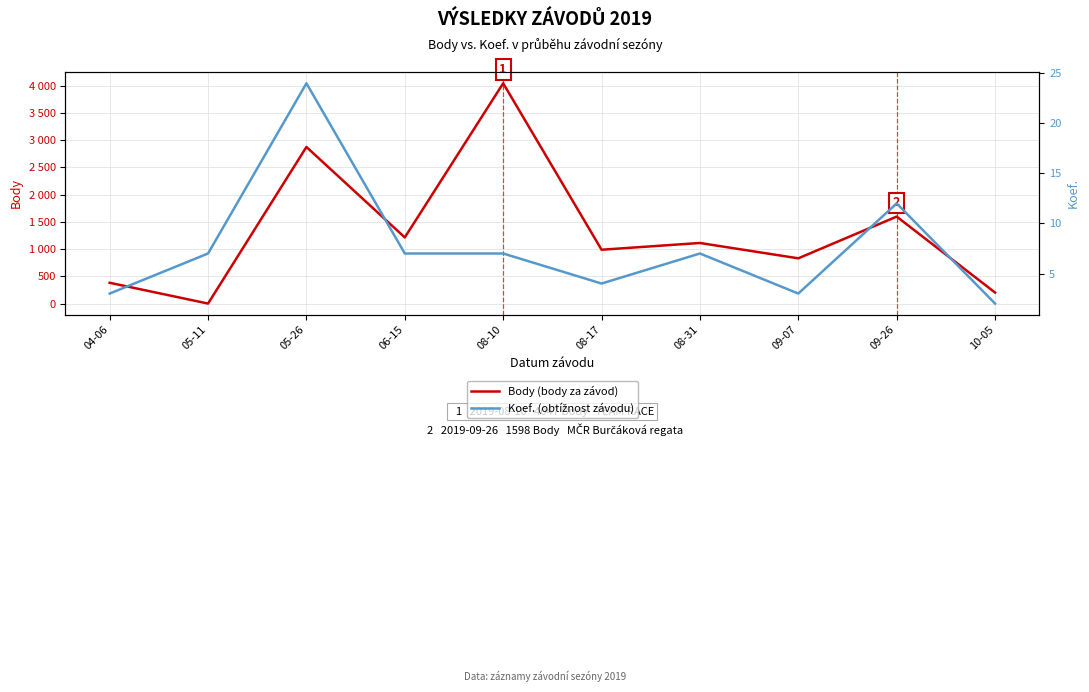

What is the maximum value for Body (body za závod)?

4047